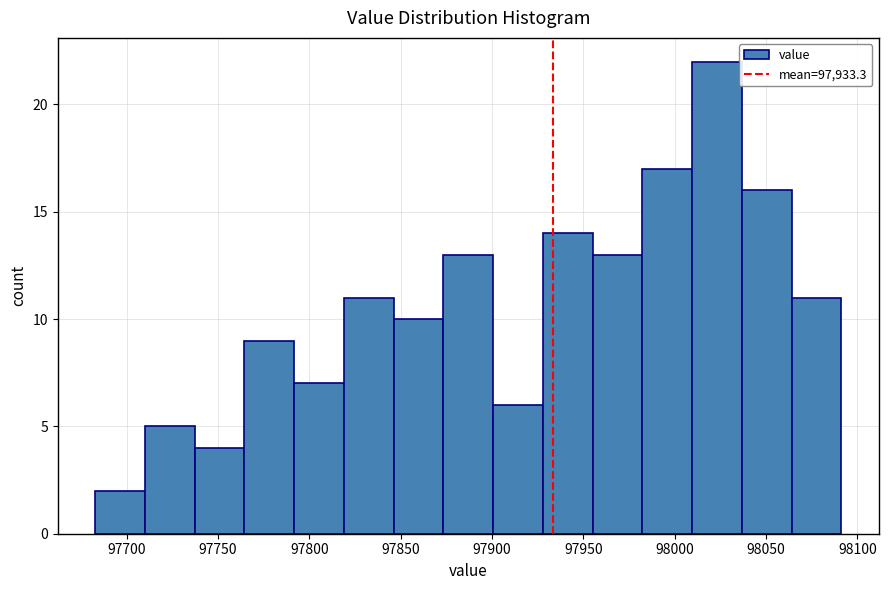

Reading left to right, transcribe this chart: for each bar, give the range it covers on the x-axis and its height. Neither the bar edges nor the heights are printed on the chart, so give them approximately, as read against the axes.

97685 to 97710: 2
97710 to 97735: 5
97735 to 97765: 4
97765 to 97790: 9
97790 to 97820: 7
97820 to 97845: 11
97845 to 97875: 10
97875 to 97900: 13
97900 to 97930: 6
97930 to 97955: 14
97955 to 97980: 13
97980 to 98010: 17
98010 to 98035: 22
98035 to 98065: 16
98065 to 98090: 11